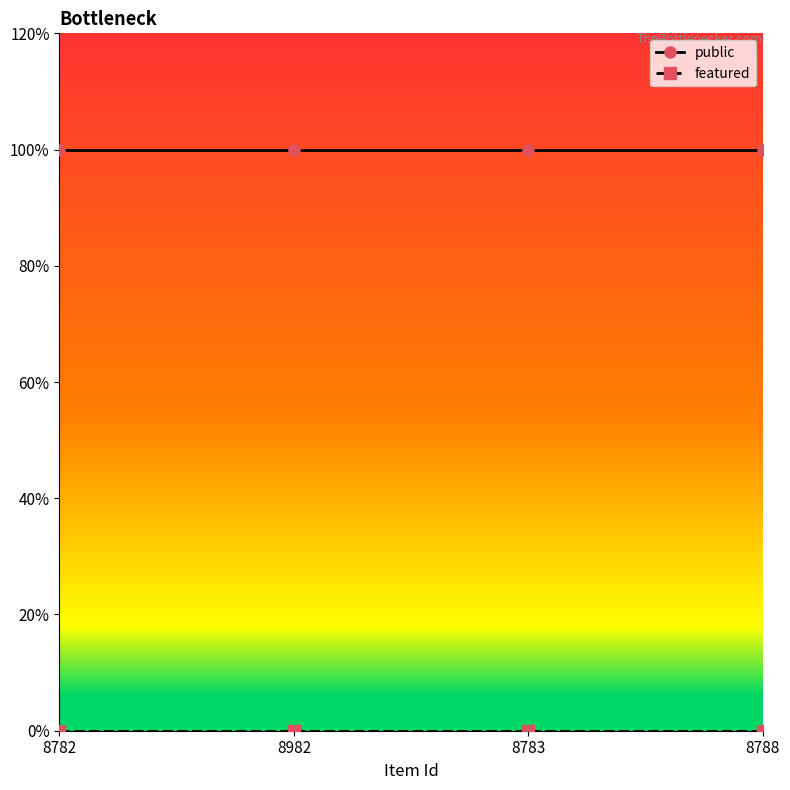

Does the chart have visible grid lines?

No